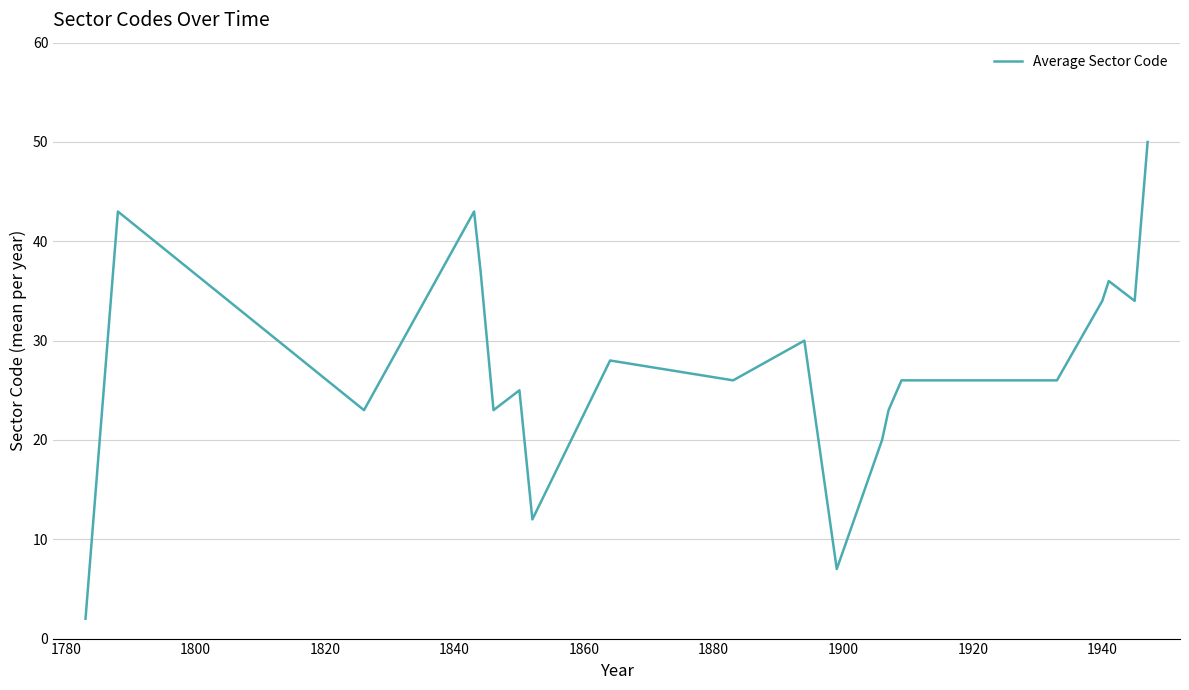

What is the difference between the maximum and minimum values?

48